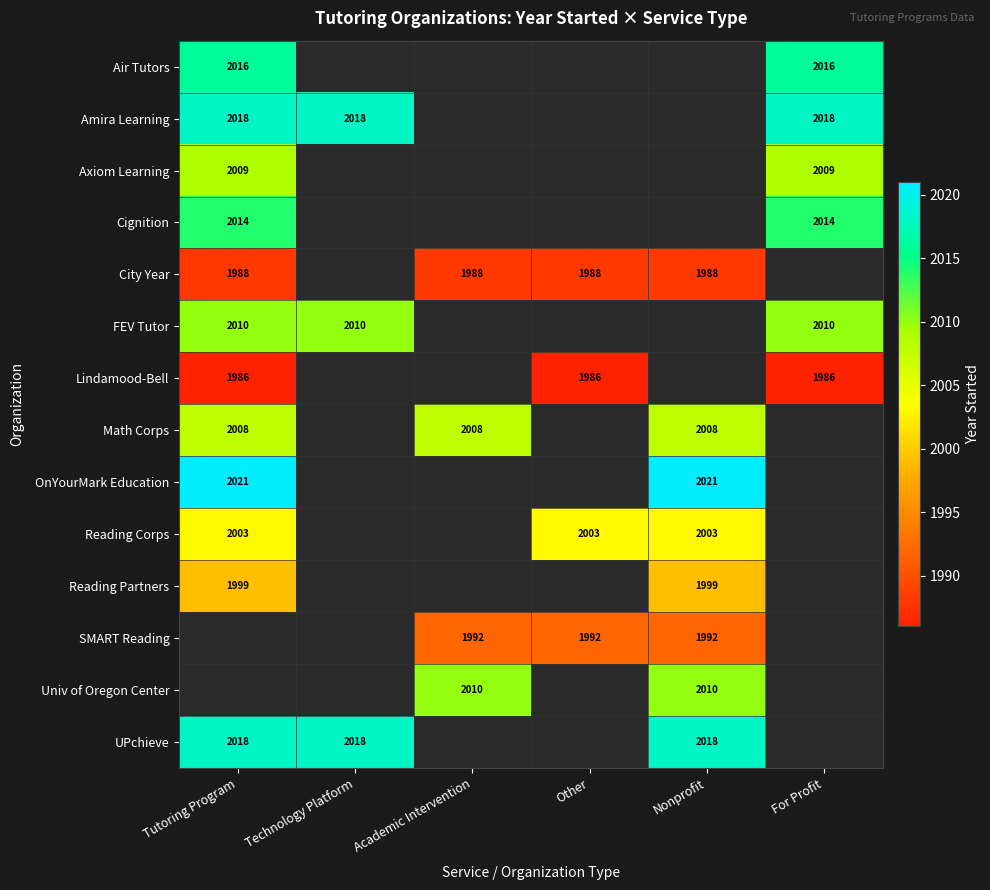

The value of UPchieve at Technology Platform is 2018. True or false?

True